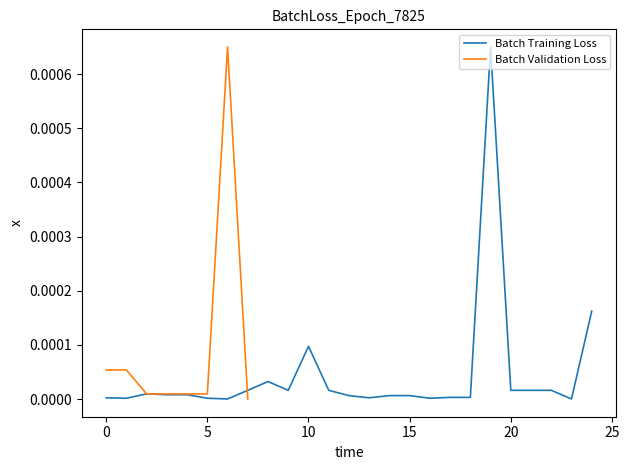

At which category does the chart reach its peak across all series?

19